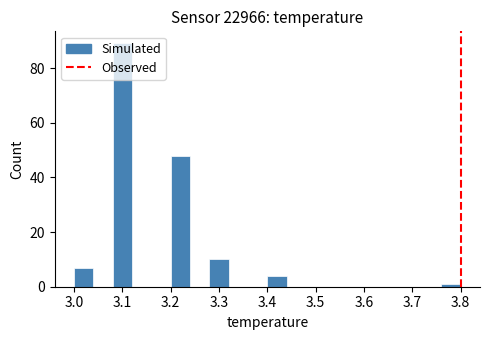

Reading left to right, list every bar in this chart as the range it spans on the x-axis followed by its height. The values are not printed on the chart, so give them approximately, as read against the axis.

3.00 to 3.04: 8
3.04 to 3.08: 0
3.08 to 3.12: 90
3.12 to 3.16: 0
3.16 to 3.20: 0
3.20 to 3.24: 48
3.24 to 3.28: 0
3.28 to 3.32: 10
3.32 to 3.36: 0
3.36 to 3.40: 0
3.40 to 3.44: 4
3.44 to 3.48: 0
3.48 to 3.52: 0
3.52 to 3.56: 0
3.56 to 3.60: 0
3.60 to 3.64: 0
3.64 to 3.68: 0
3.68 to 3.72: 0
3.72 to 3.76: 0
3.76 to 3.80: under 2